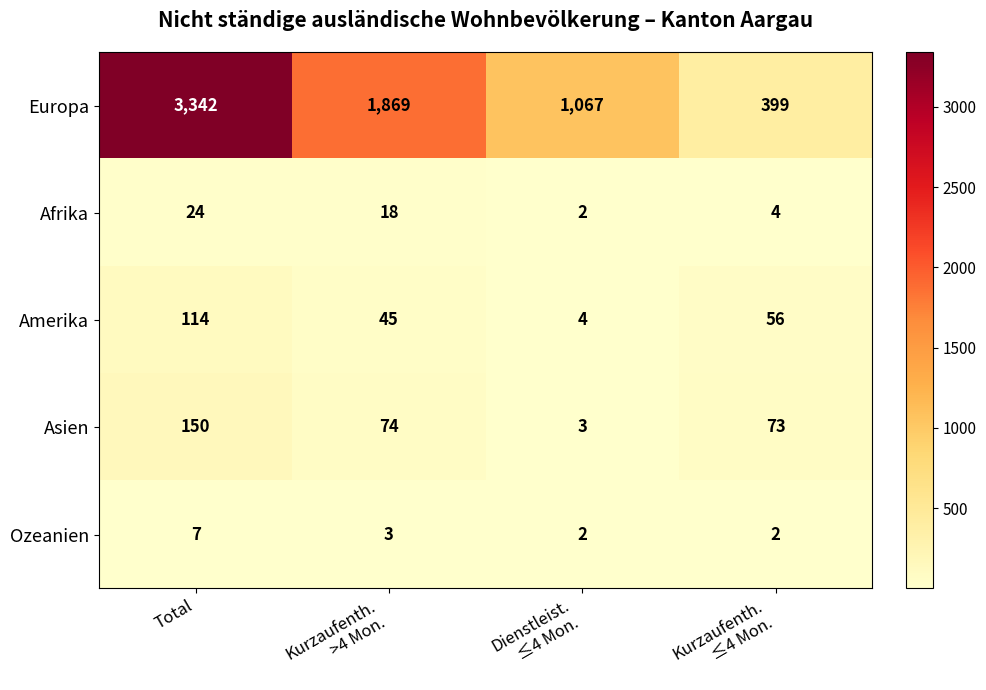

Reading left to right, what are all the values shown in this chart?

Europa: 3342	1869	1067	399
Afrika: 24	18	2	4
Amerika: 114	45	4	56
Asien: 150	74	3	73
Ozeanien: 7	3	2	2